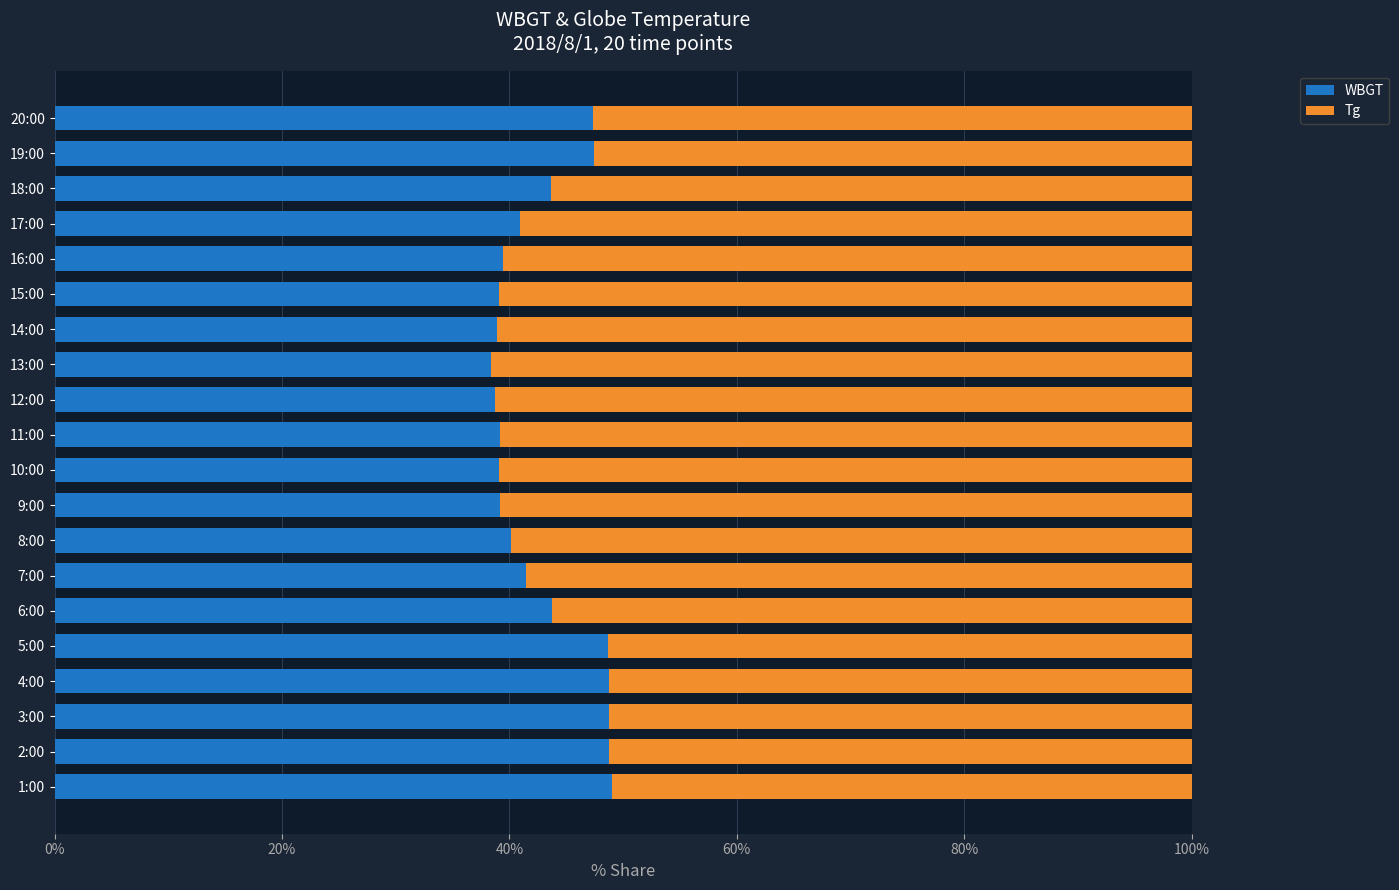

The value of WBGT at 16:00 is 39.4. True or false?

True